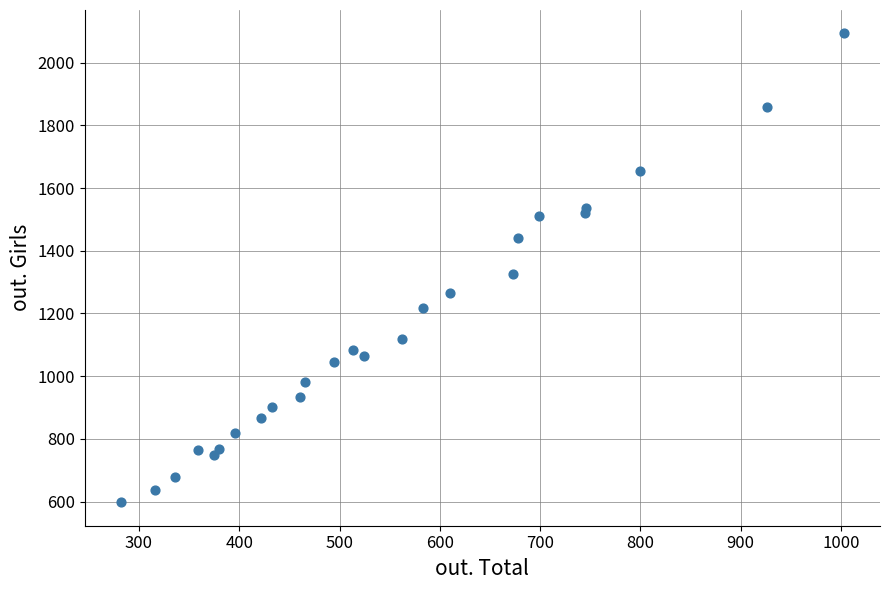

What Y value in the scatter plot is closest to 1345?

1327